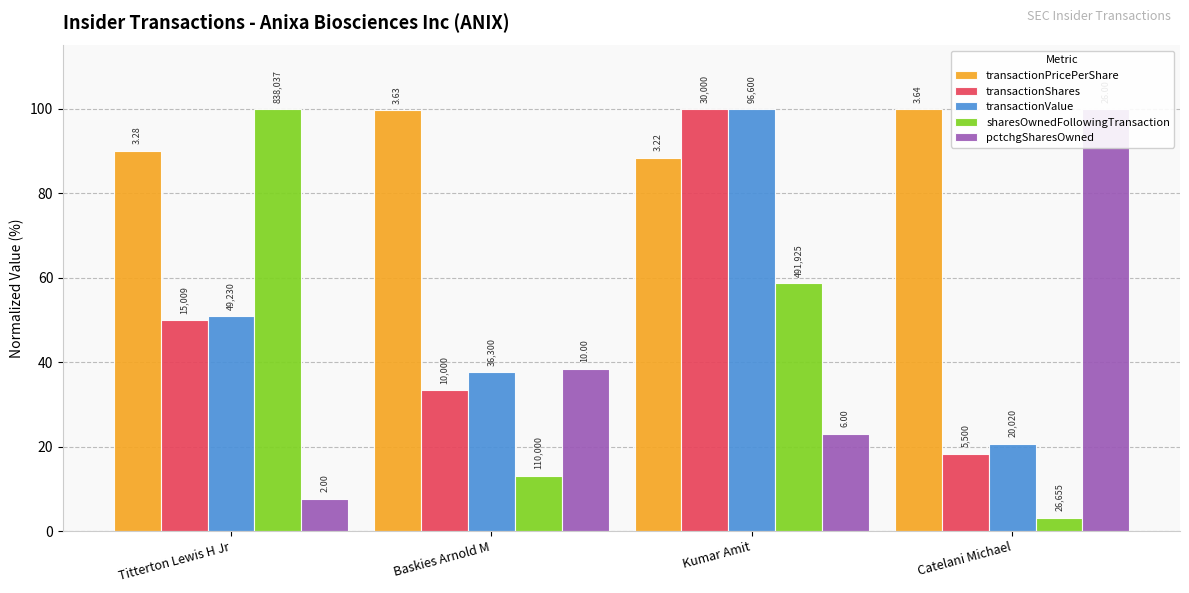

Read the transactionValue value at Catelani Michael.

20.7